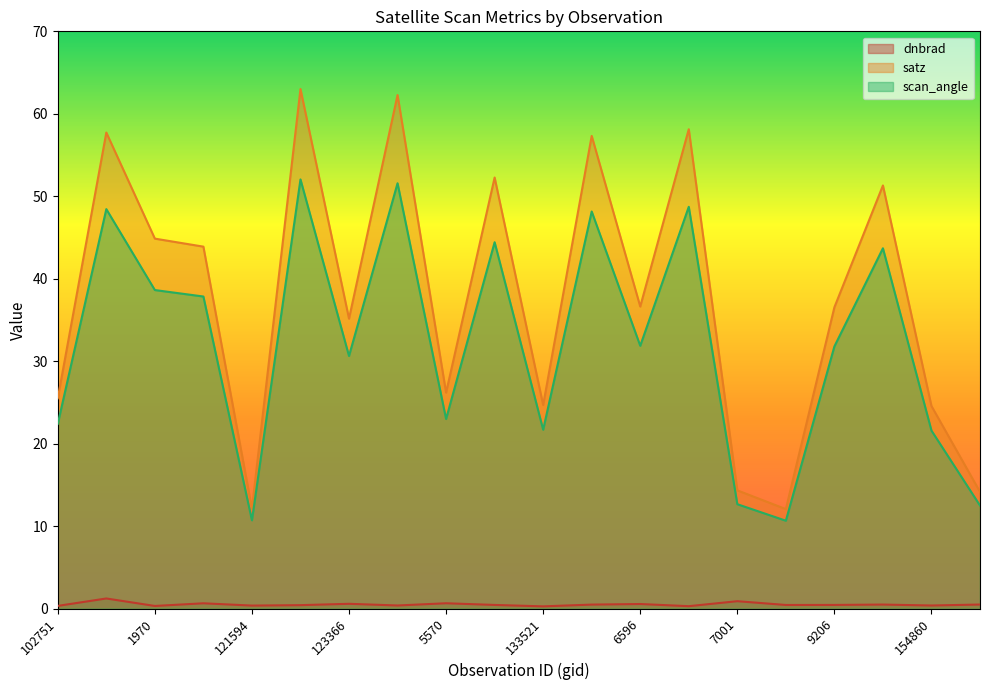

The value of satz at 144877 is 12.1. True or false?

True